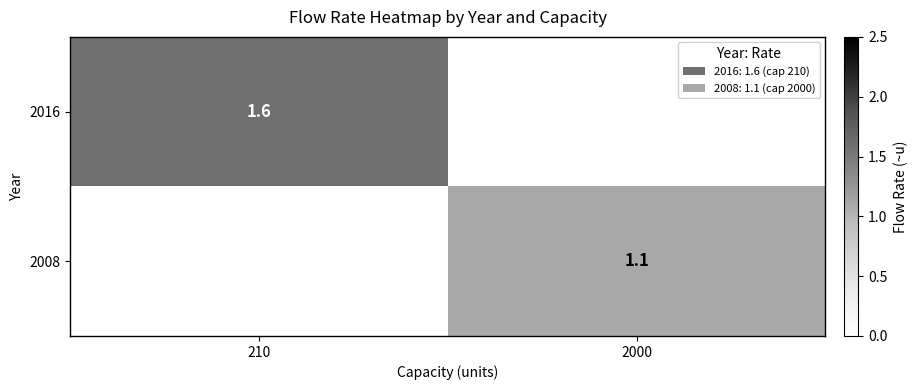

True or false: 2016 has a value of 2.6 at 210.

False